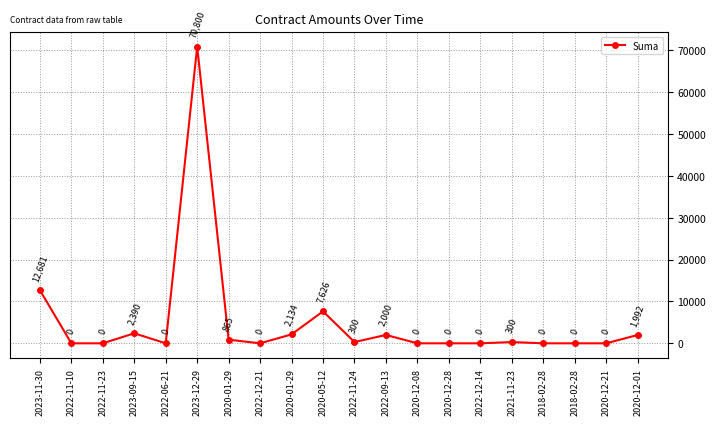

What is the change in value from 2022-11-24 to 2020-12-28?

-300.0